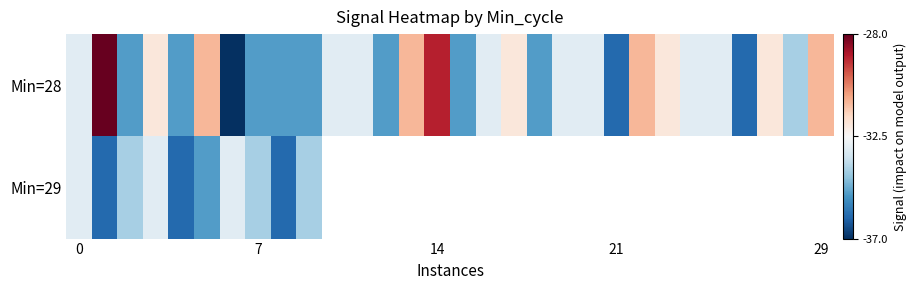

At how many categories does at least one series exceed -35?

23